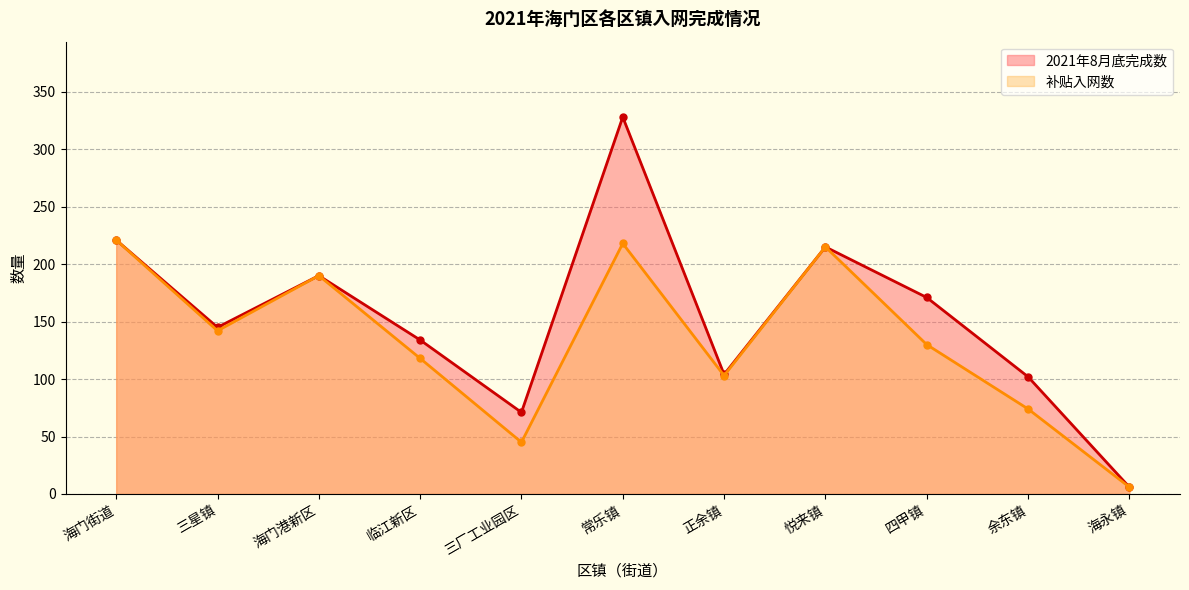

List the series in order of their peak value, highest first.

2021年8月底完成数, 补贴入网数